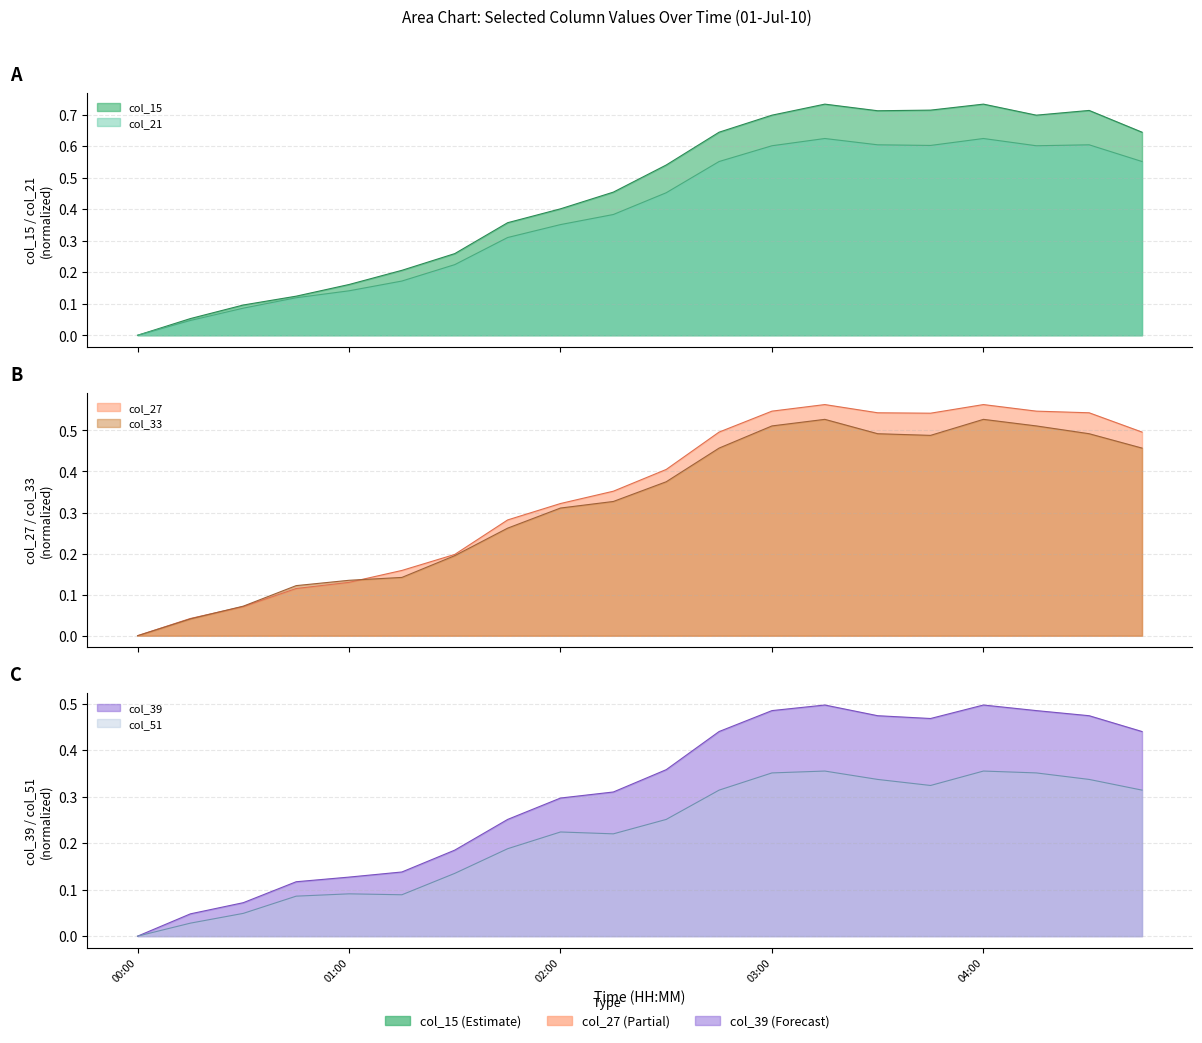

At which category does the chart reach its peak across all series?

03:15